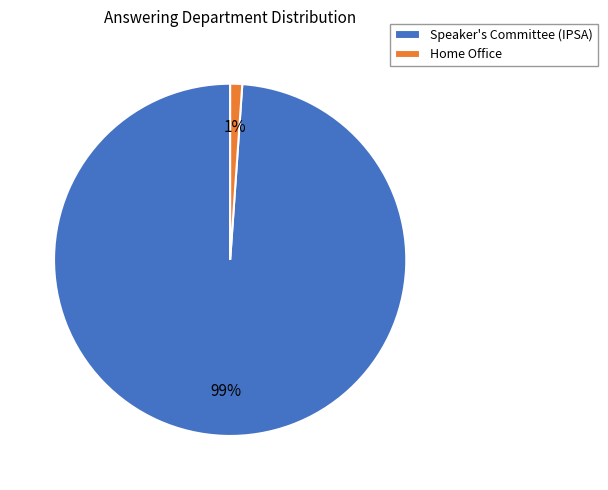

Which category accounts for the majority?

Speaker's Committee (IPSA)